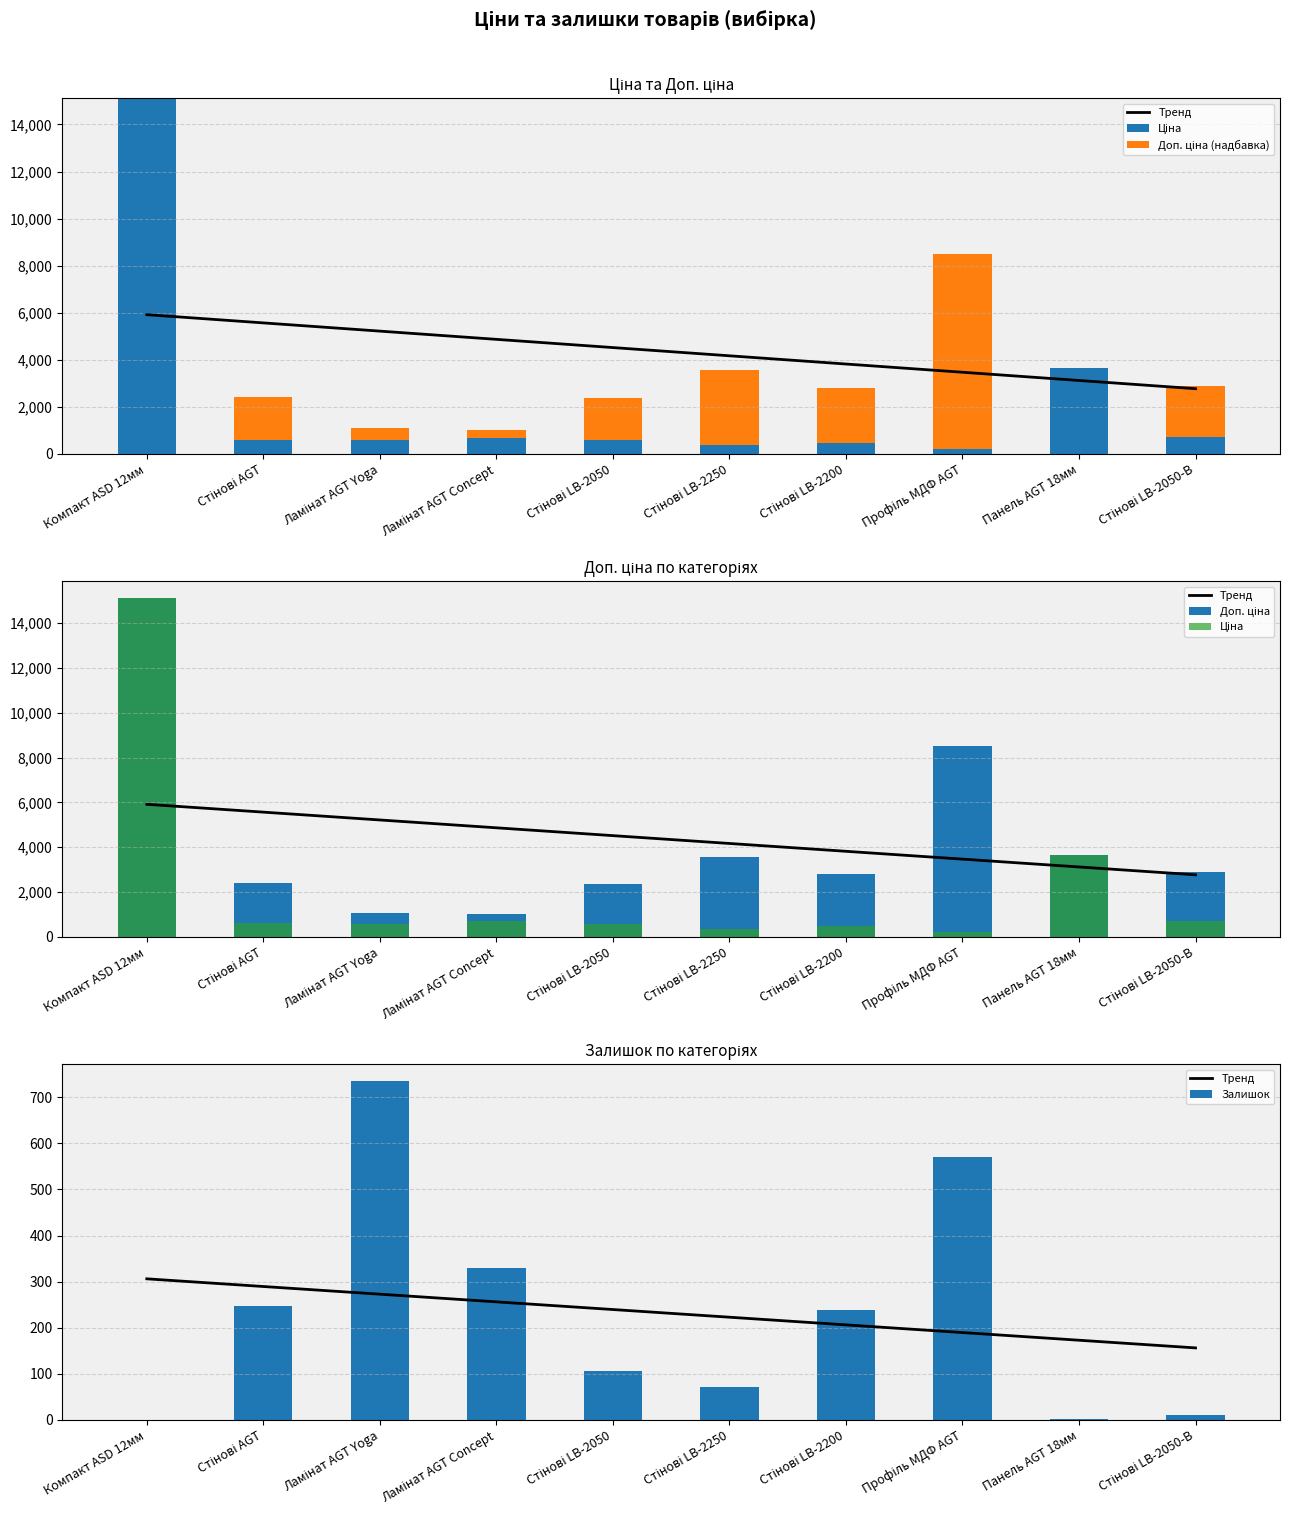

Reading left to right, what are all the values shown in this chart?

Тренд: Компакт ASD 12мм=306.0	Стінові AGT=289.4	Ламінат AGT Yoga=272.7	Ламінат AGT Concept=256.1	Стінові LB-2050=239.4	Стінові LB-2250=222.8	Стінові LB-2200=206.1	Профіль МДФ AGT=189.5	Панель AGT 18мм=172.8	Стінові LB-2050-В=156.2
Ціна: Компакт ASD 12мм=15120.0	Стінові AGT=603.7	Ламінат AGT Yoga=589.9	Ламінат AGT Concept=693.7	Стінові LB-2050=591.6	Стінові LB-2250=357.4	Стінові LB-2200=467.3	Профіль МДФ AGT=202.7	Панель AGT 18мм=3646.5	Стінові LB-2050-В=724.5
Доп. ціна (надбавка): Компакт ASD 12мм=0.0	Стінові AGT=1811.1	Ламінат AGT Yoga=491.7	Ламінат AGT Concept=330.9	Стінові LB-2050=1774.9	Стінові LB-2250=3216.5	Стінові LB-2200=2336.3	Профіль МДФ AGT=8310.7	Панель AGT 18мм=0.0	Стінові LB-2050-В=2173.3
Доп. ціна: Компакт ASD 12мм=15120.0	Стінові AGT=2414.8	Ламінат AGT Yoga=1081.7	Ламінат AGT Concept=1024.6	Стінові LB-2050=2366.5	Стінові LB-2250=3573.9	Стінові LB-2200=2803.6	Профіль МДФ AGT=8513.4	Панель AGT 18мм=3646.5	Стінові LB-2050-В=2897.8
Залишок: Компакт ASD 12мм=0.0	Стінові AGT=247.0	Ламінат AGT Yoga=735.0	Ламінат AGT Concept=330.0	Стінові LB-2050=106.0	Стінові LB-2250=71.0	Стінові LB-2200=238.0	Профіль МДФ AGT=571.0	Панель AGT 18мм=2.0	Стінові LB-2050-В=11.0